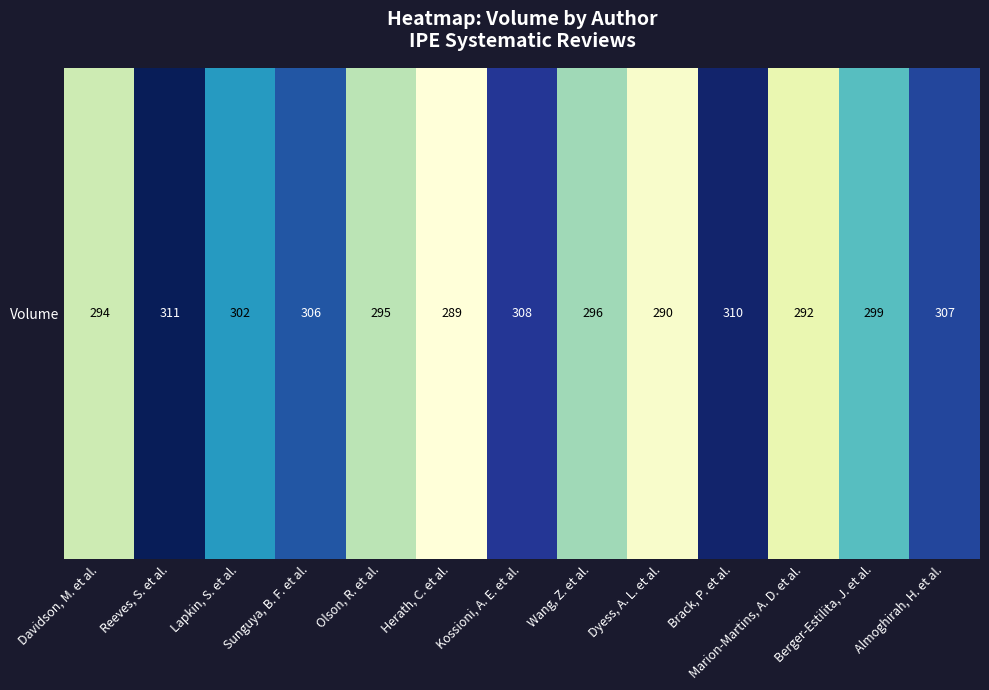

Count the number of data series in this chart.

1